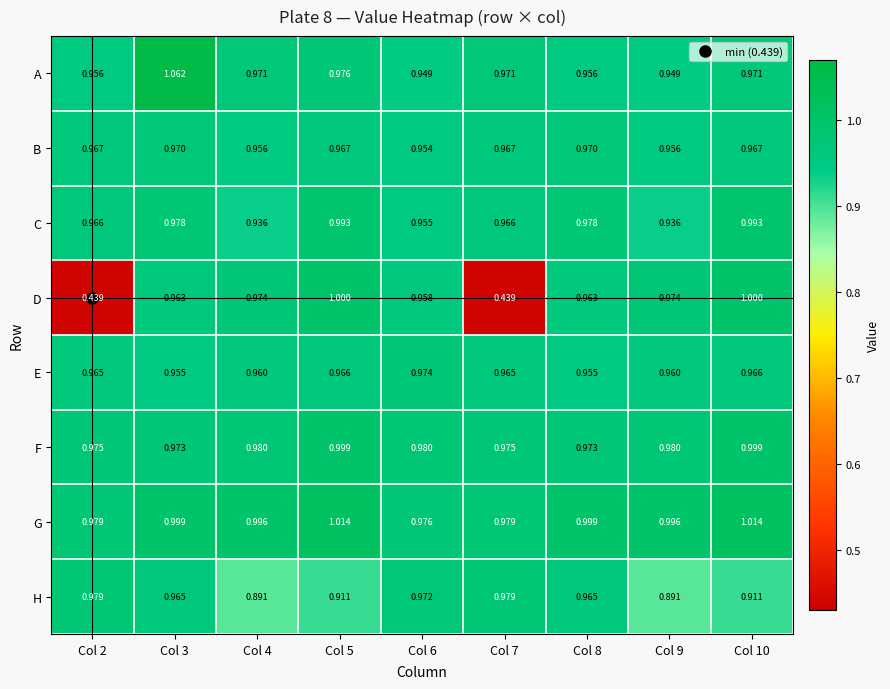

Is the value of C at Col 9 greater than the value of A at Col 8?

No